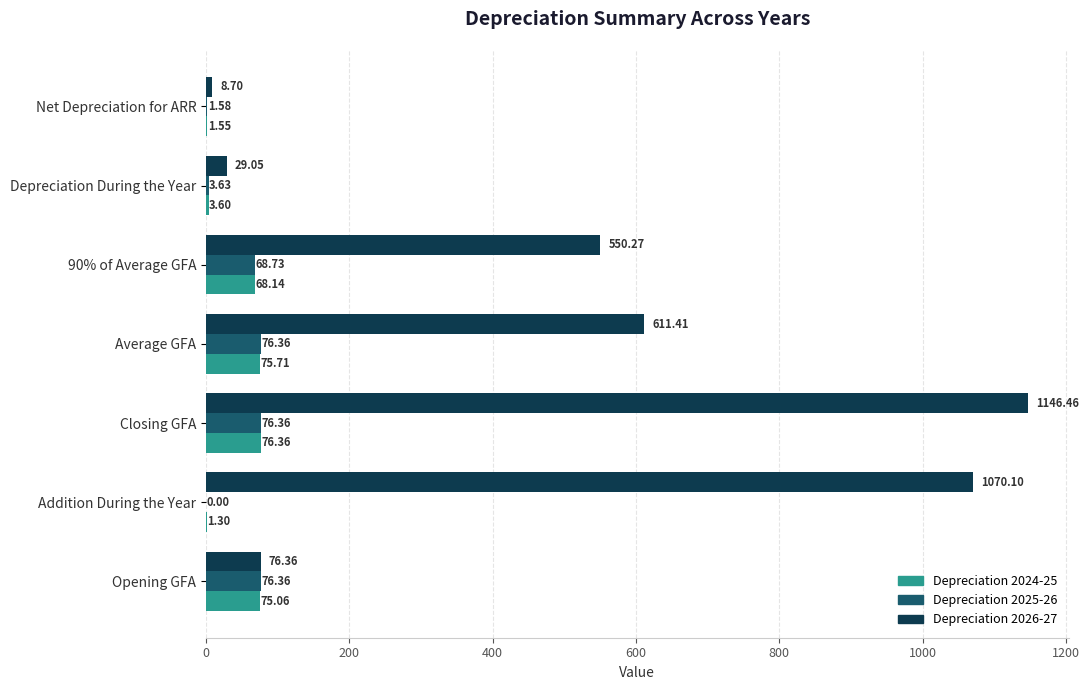

Which series has the largest total across all categories?

Depreciation 2026-27